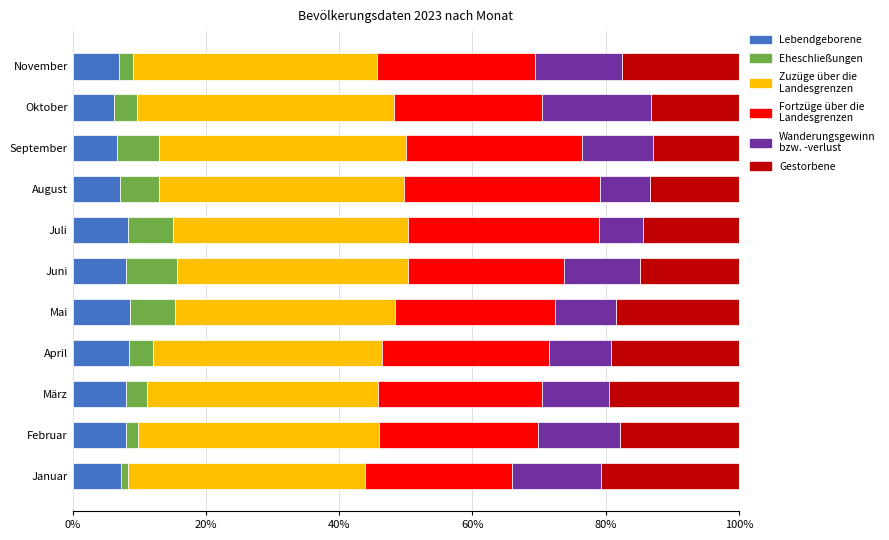

What is the sum of all Lebendgeborene values?

83.5